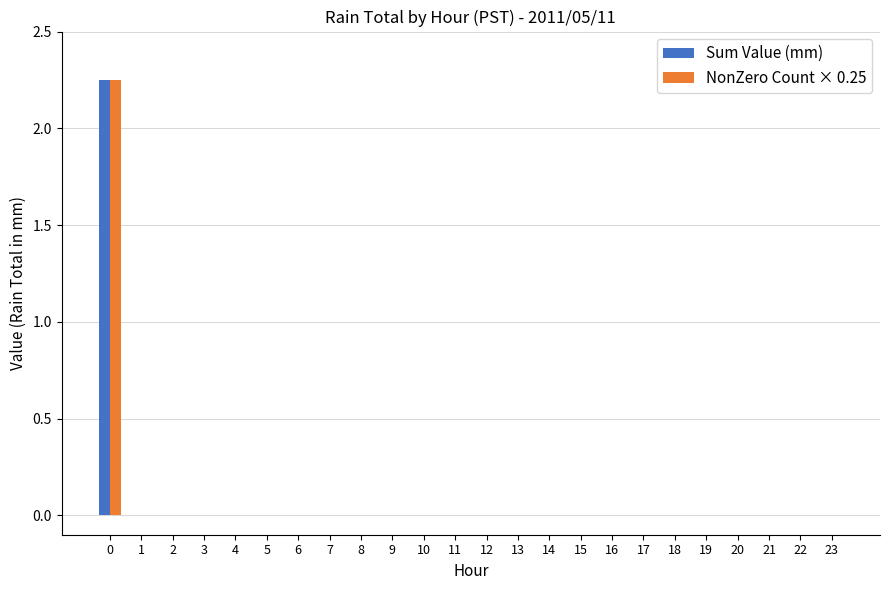

True or false: Sum Value (mm) has a value of -1.0 at 15.

False